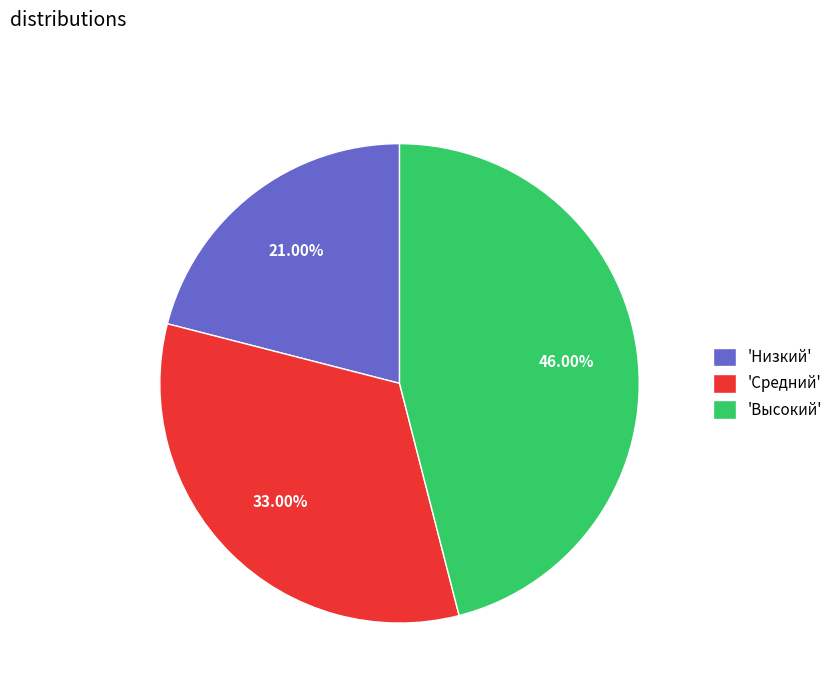

Combined, do 'Высокий' and 'Низкий' account for over 50%?

Yes